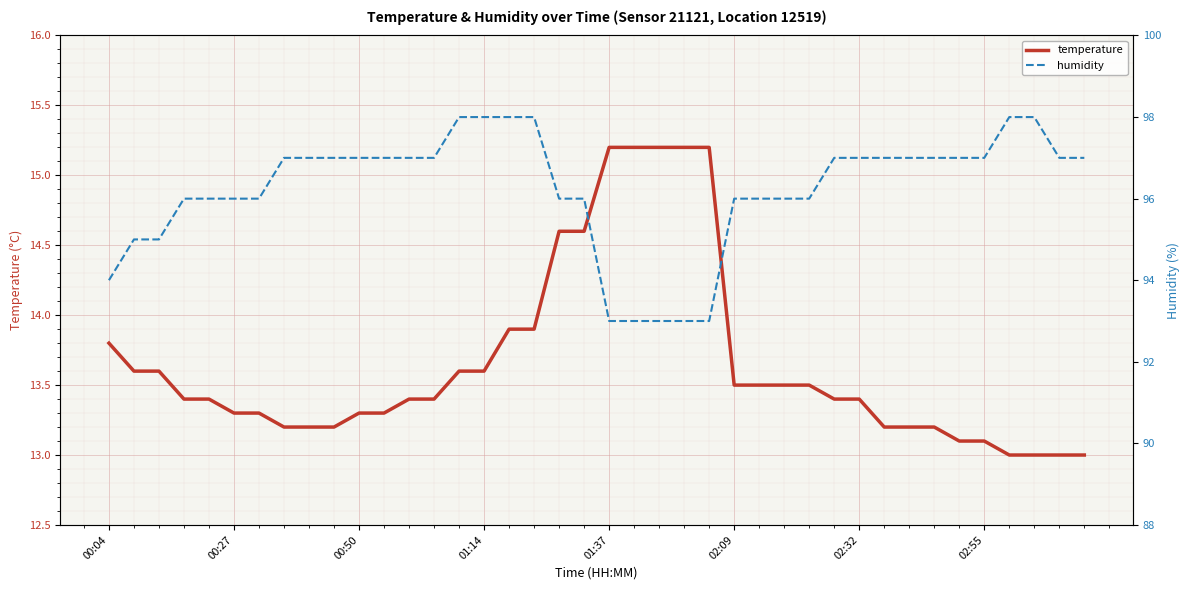

How many values in the humidity series exceed 97?

6